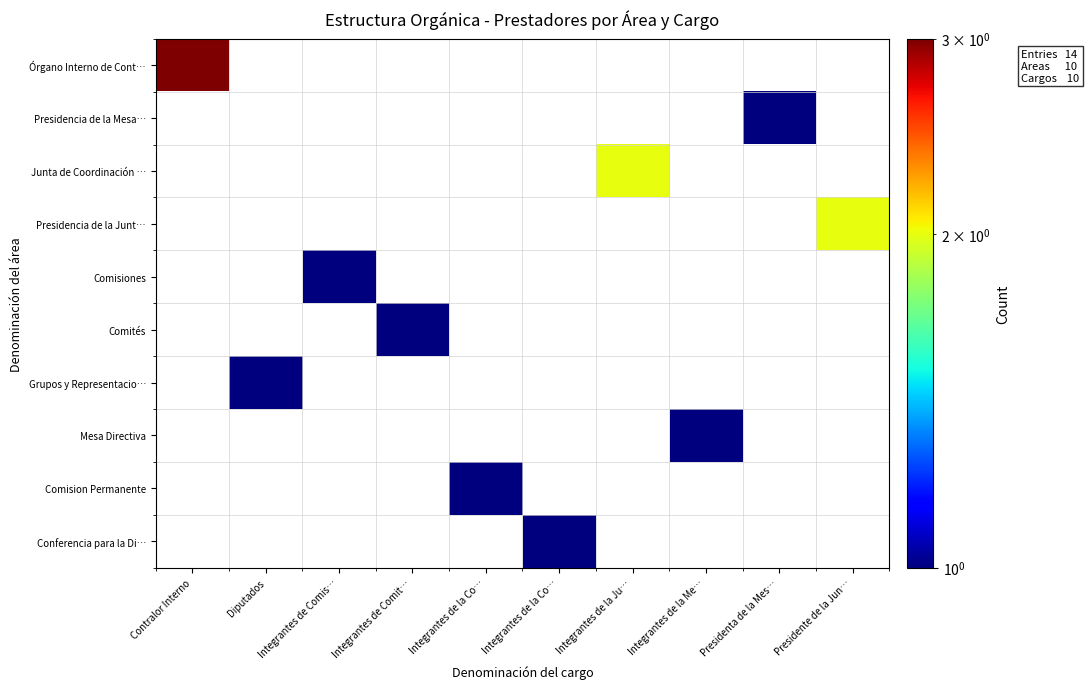

Which category has the highest value across all series?

Contralor Interno